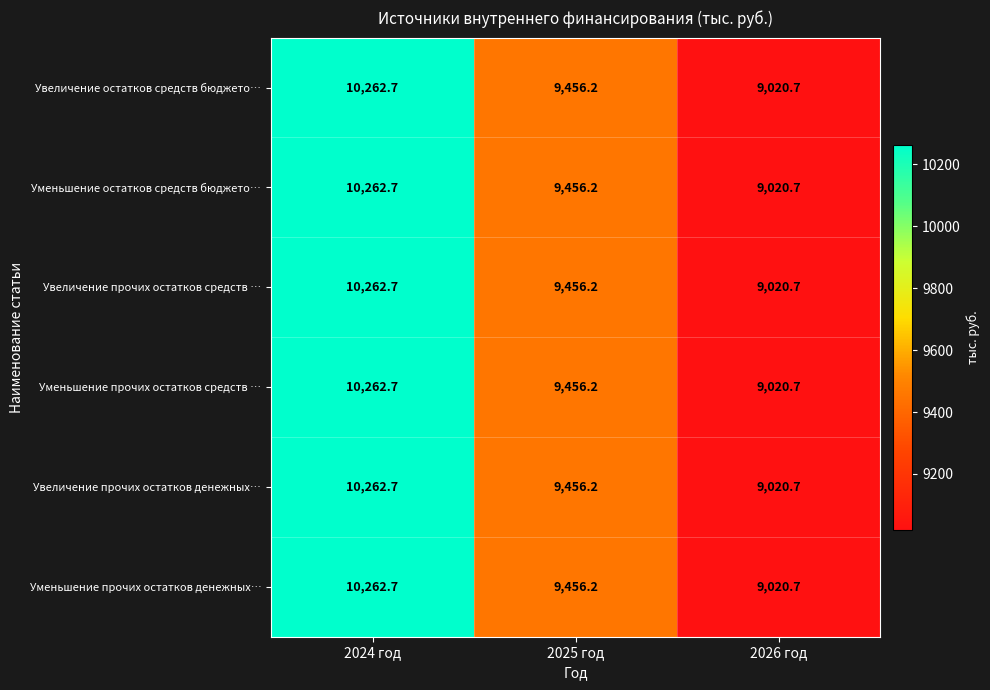

Rank the categories by Уменьшение остатков средств бюджето… value from highest to lowest.

2024 год, 2025 год, 2026 год